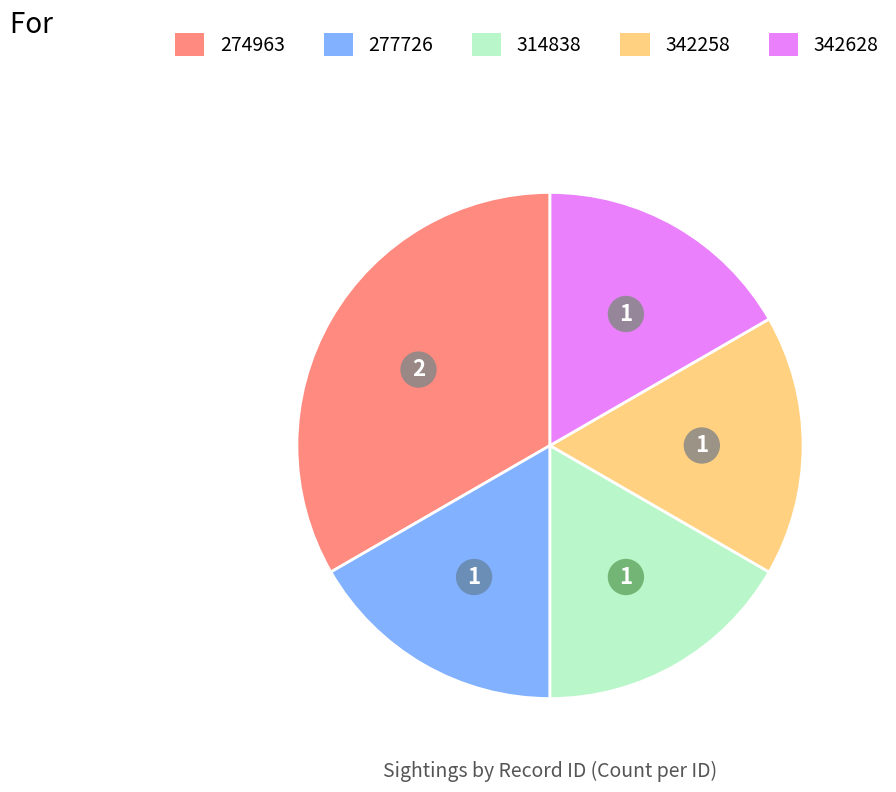

Approximately how many times larger is the value at 277726 compared to 342628?

1.0